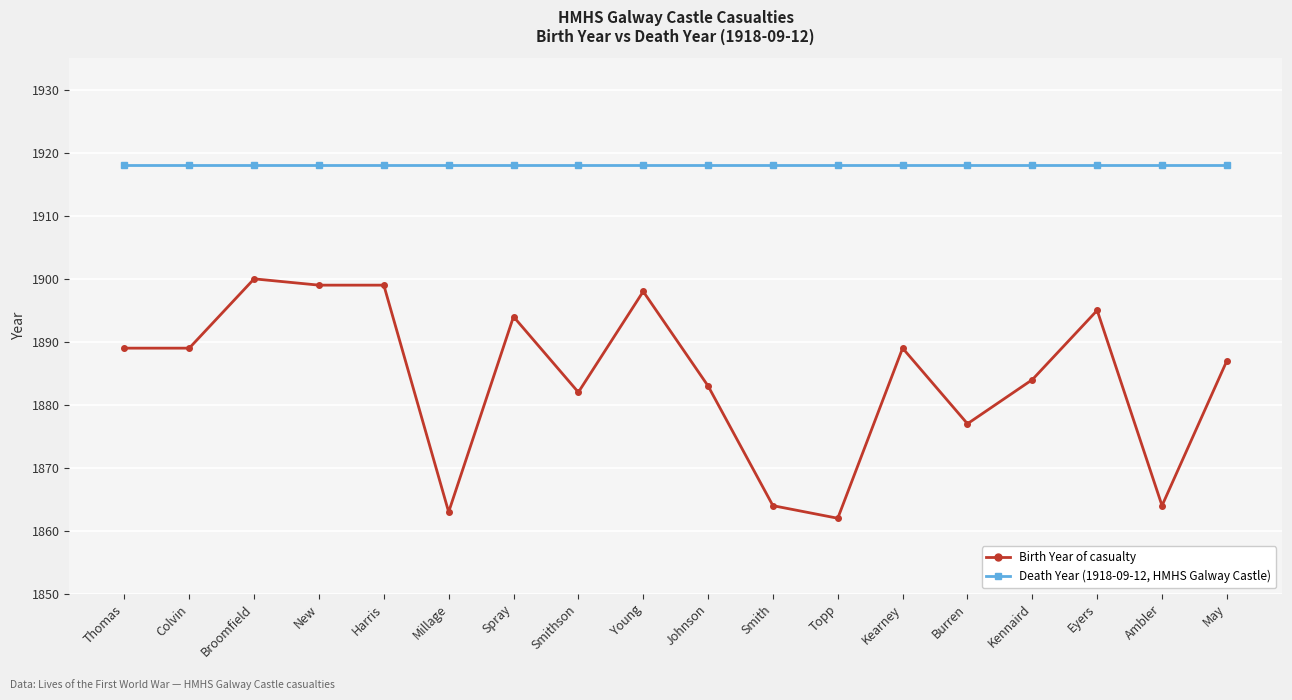

What is the total value across all series at May?

3805